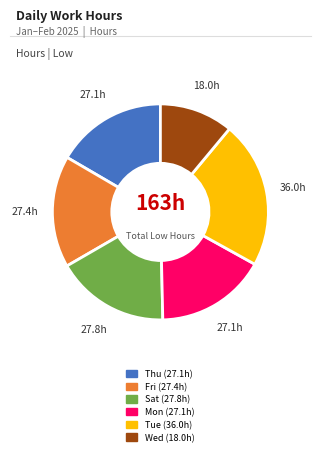

Is there any slice that represents more than half of the pie?

No